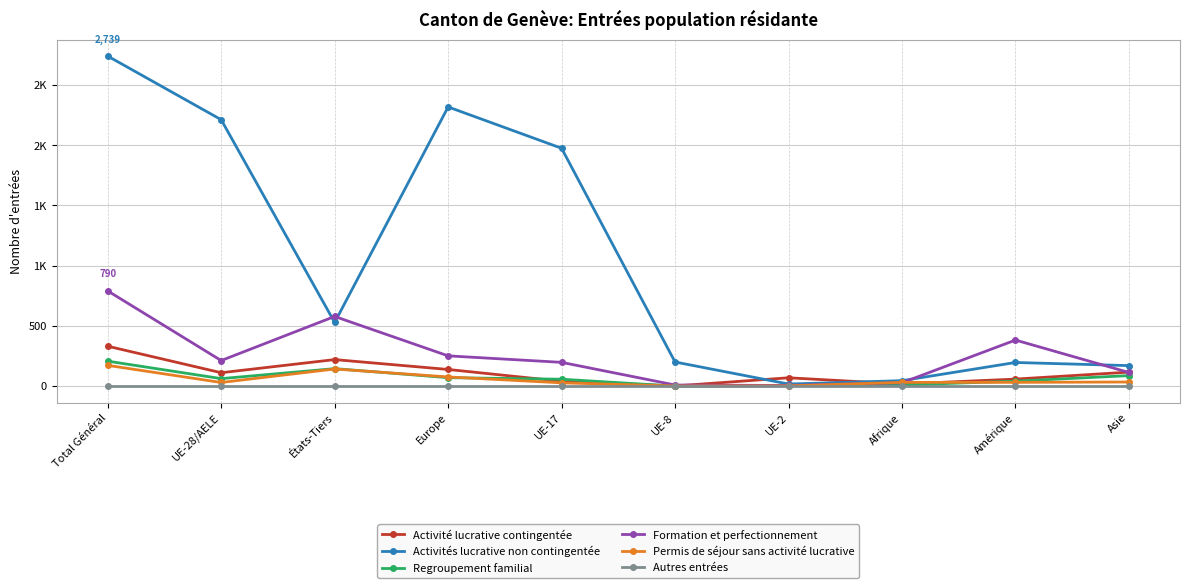

True or false: Autres entrées has a value of 0 at Total Général.

True